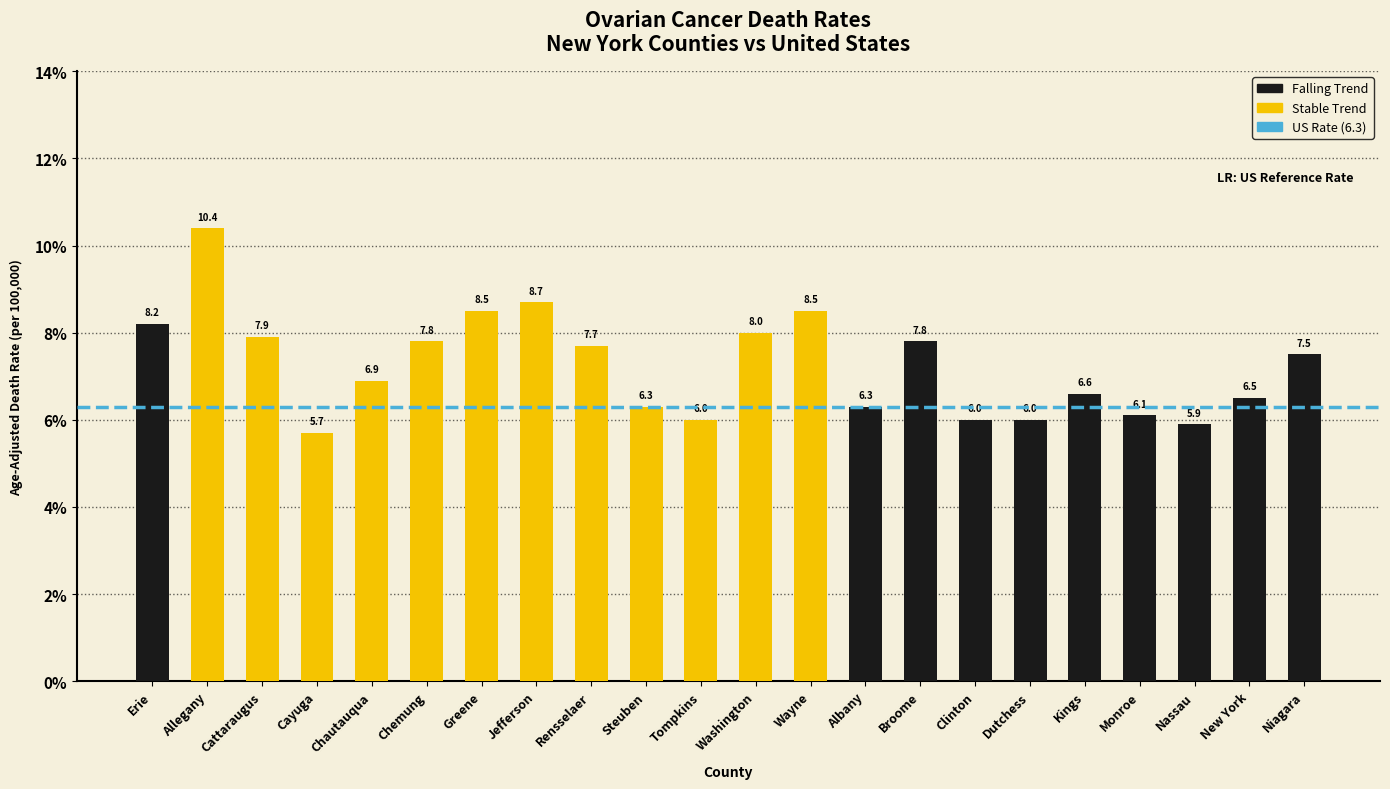

Which has a higher value, Kings or Washington?

Washington